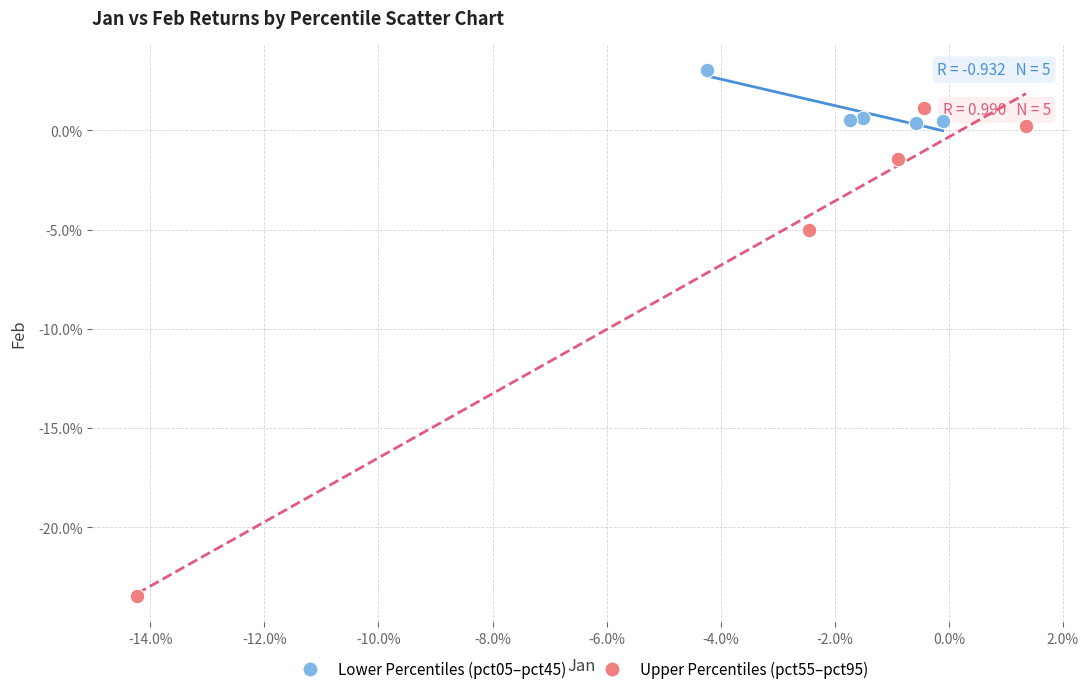

Which series contains the lowest Y value?

Upper Percentiles (pct55–pct95)